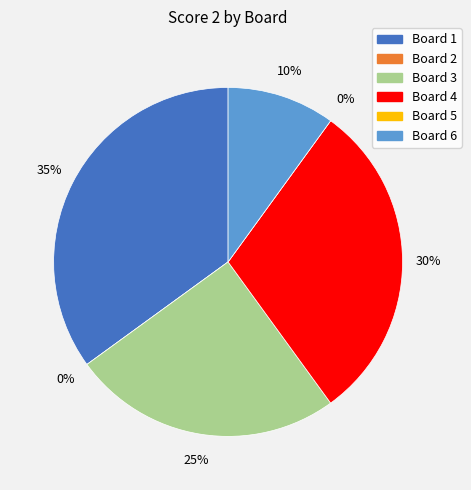

Is the sum of 1 and 3 greater than half?

Yes